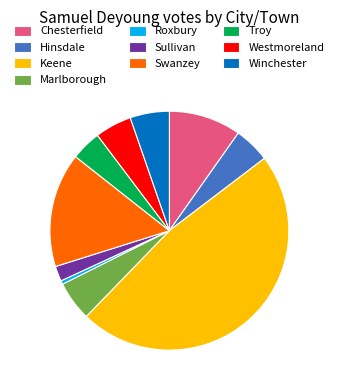

Is the sum of Hinsdale and Roxbury greater than half?

No